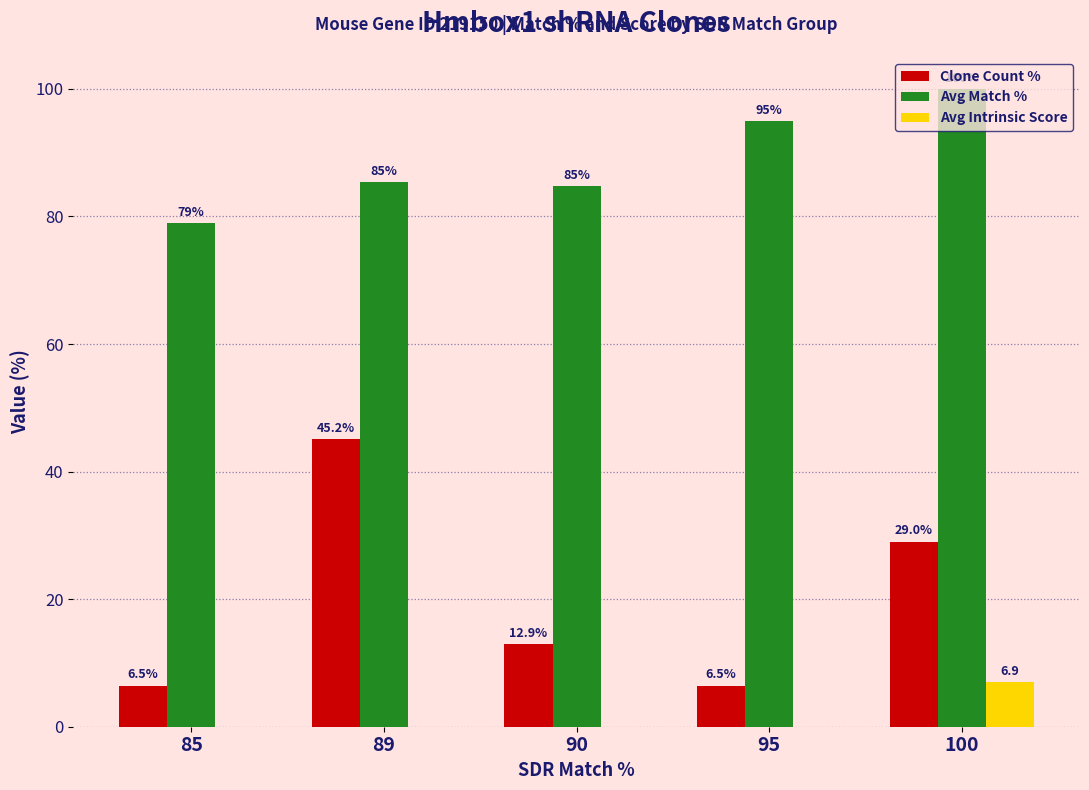

Reading left to right, transcribe all the data shown in this chart.

Clone Count %: 6.5	45.2	12.9	6.5	29.0
Avg Match %: 79.0	85.4	84.8	95.0	100.0
Avg Intrinsic Score: 0.0	0.0	0.0	0.0	6.9